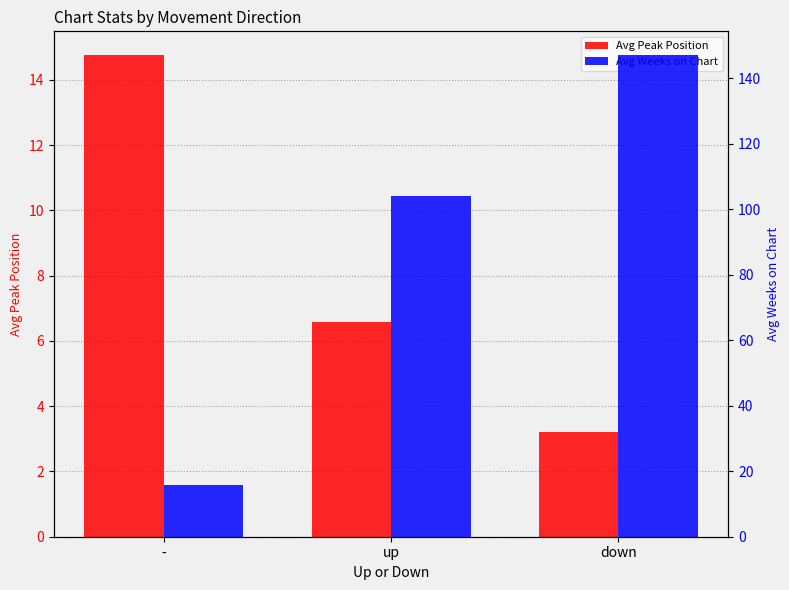

What is the sum of the Avg Peak Position values at - and up?

21.3